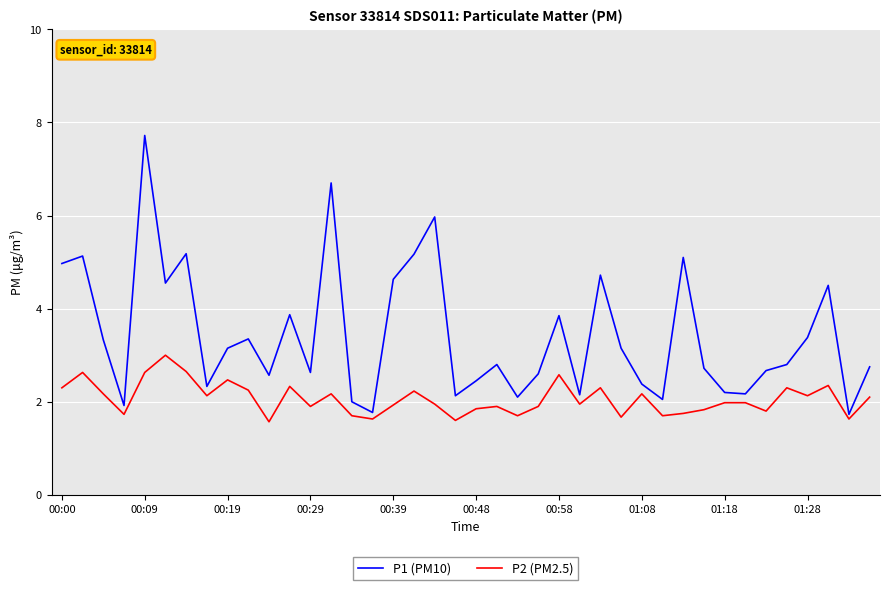

Which series has the largest range (max minus min)?

P1 (PM10)